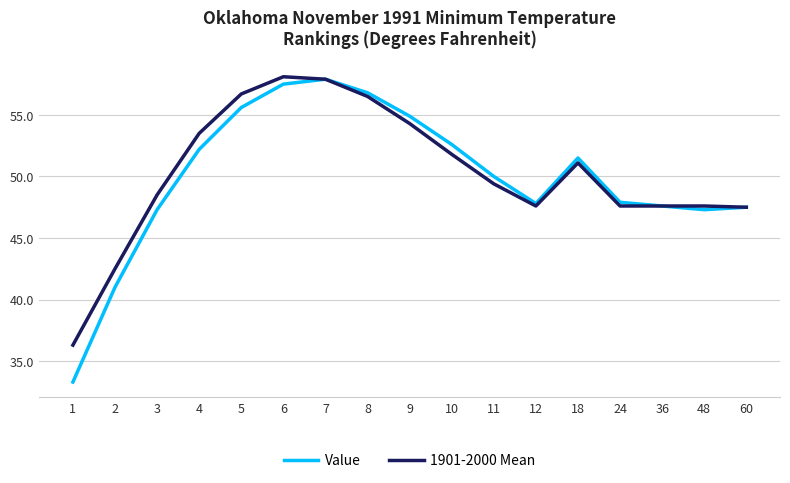

What is the lowest value of the Value series?

33.3